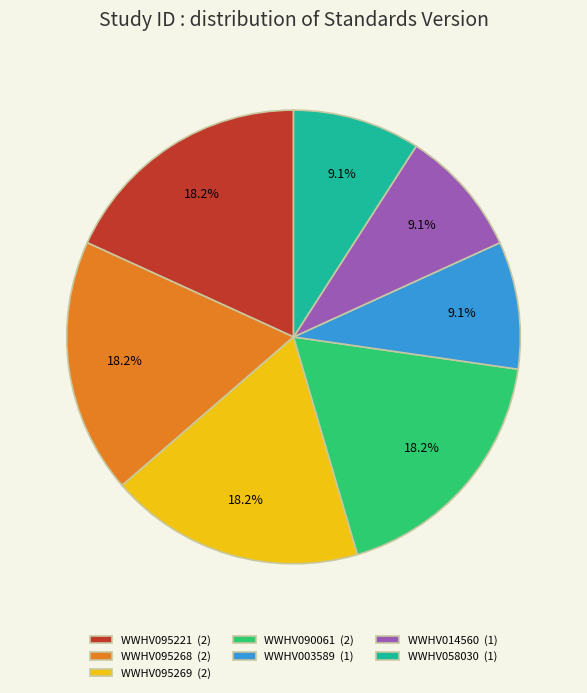

To the nearest percent, what is the average slice percentage?

14%